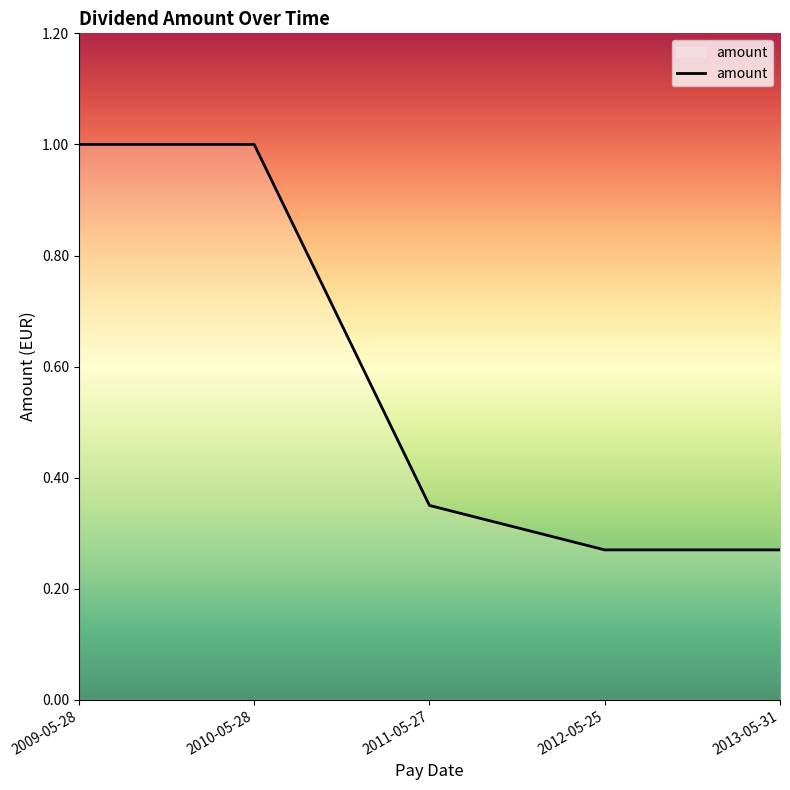

True or false: the data shows 0.1 at 2012-05-25.

False